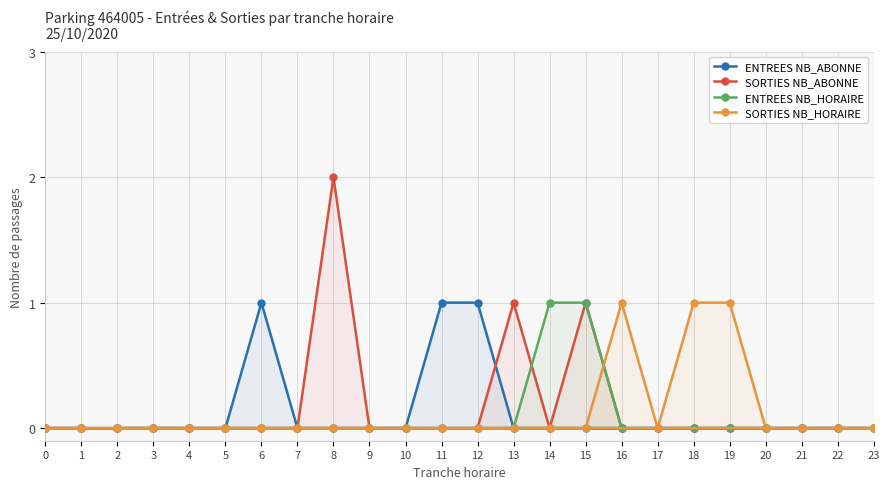

Which series has the largest total across all categories?

SORTIES NB_ABONNE